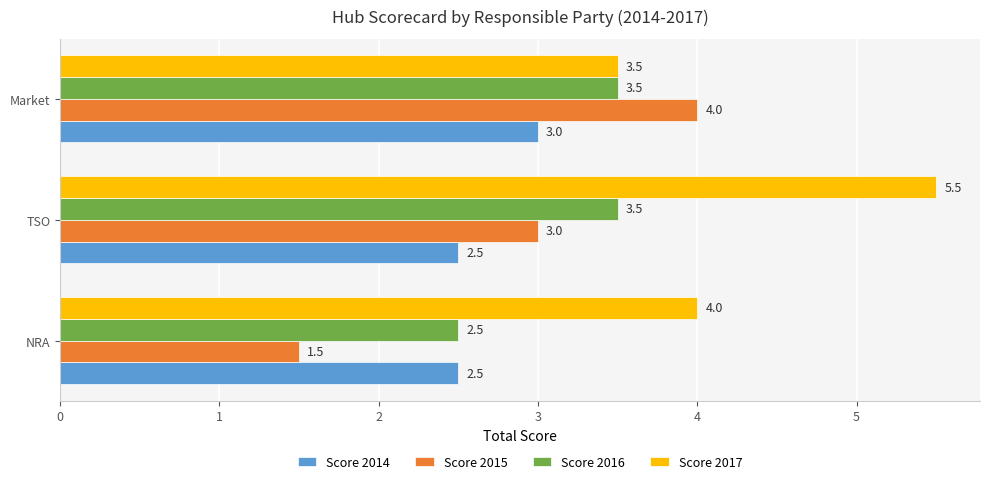

Which series changed the most between NRA and Market?

Score 2015